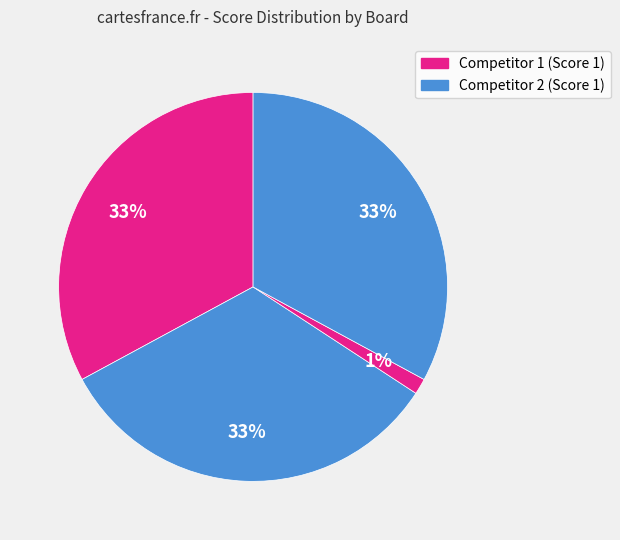

How many segments does this pie chart have?

4